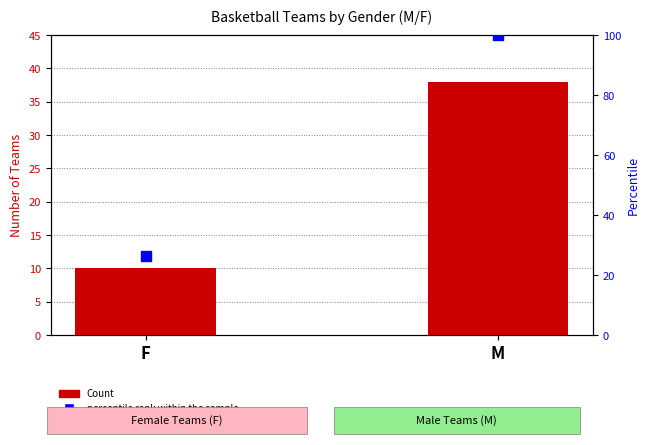

What is the total value across all series at M?

138.0